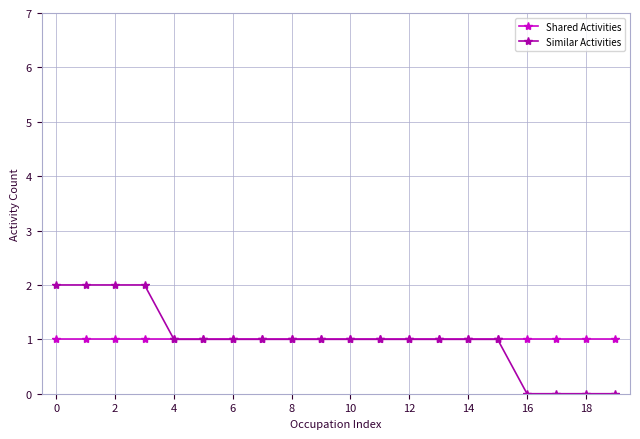

Rank the series by their maximum value, from highest to lowest.

Similar Activities, Shared Activities